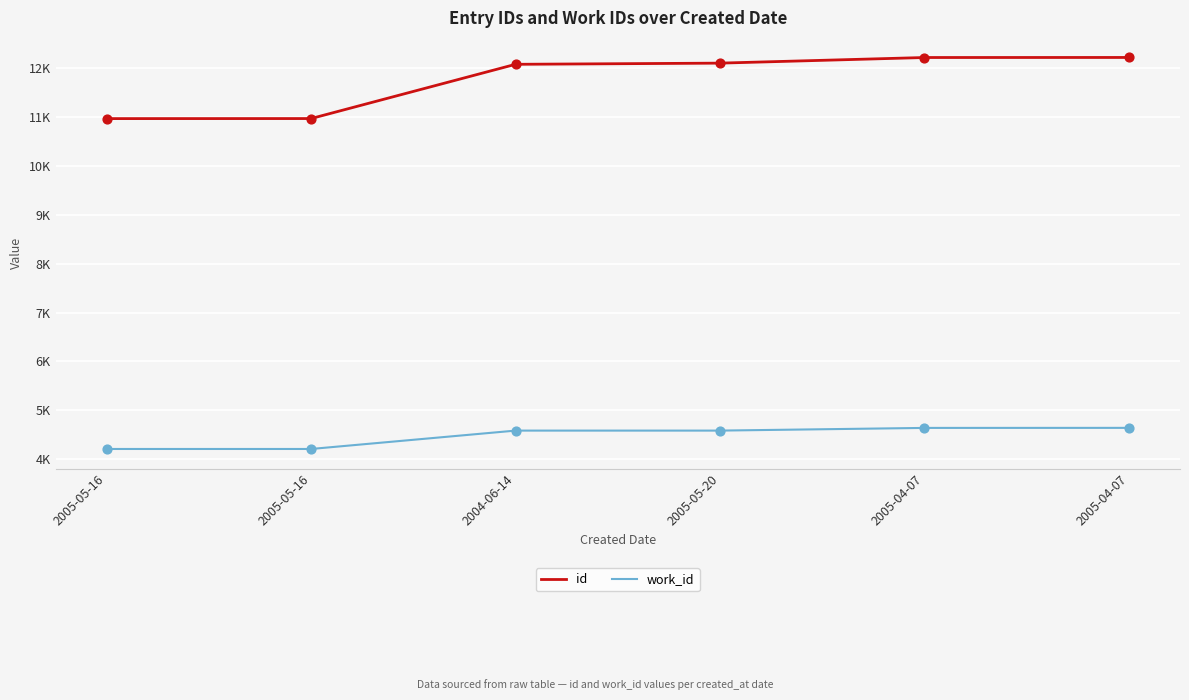

Is the value of id at 2005-05-16 greater than the value of work_id at 2005-05-16?

Yes